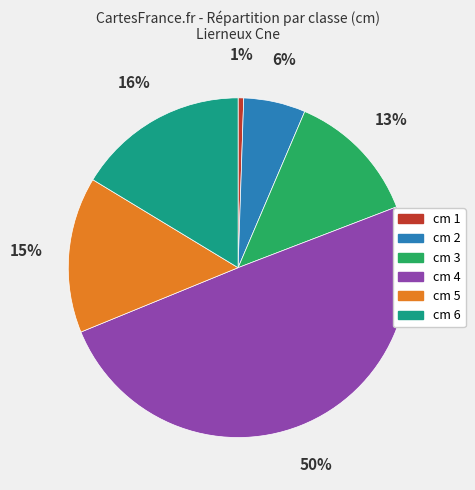

Count the number of slices in the pie.

6